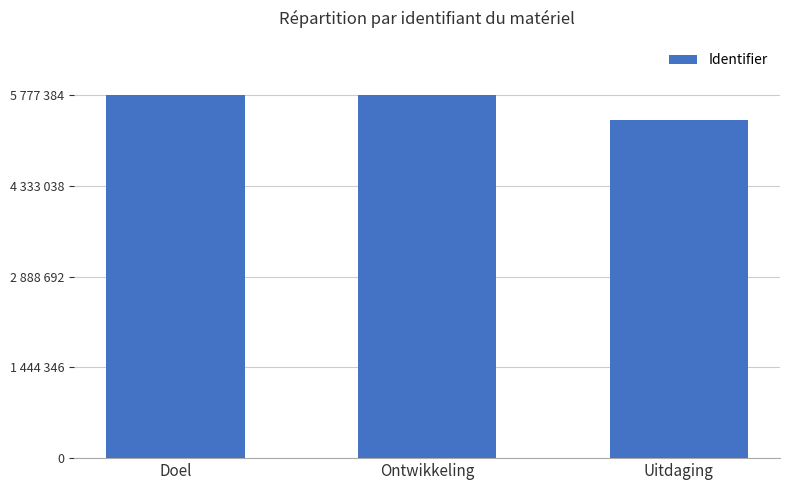

Does the chart contain any negative values?

No